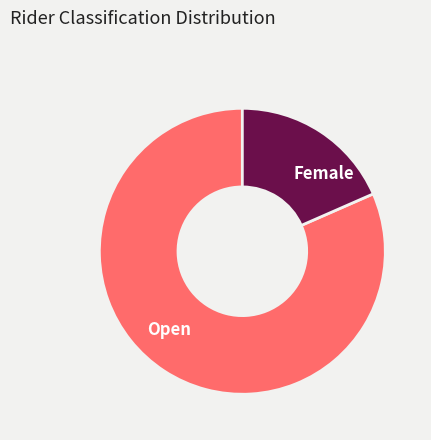

Count the number of slices in the pie.

2